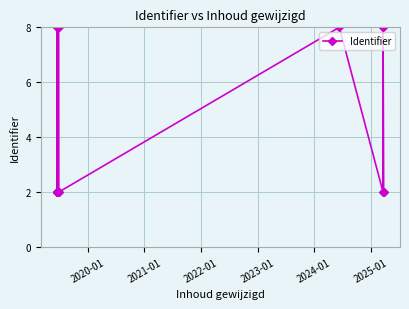

What is the maximum value shown in the chart?

8.0